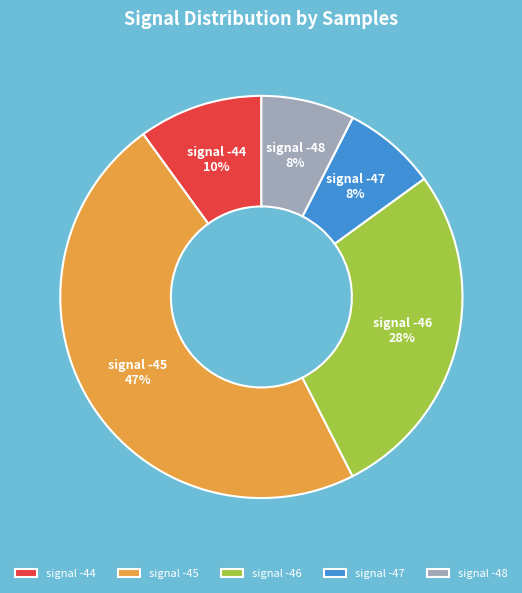

How many segments does this pie chart have?

5